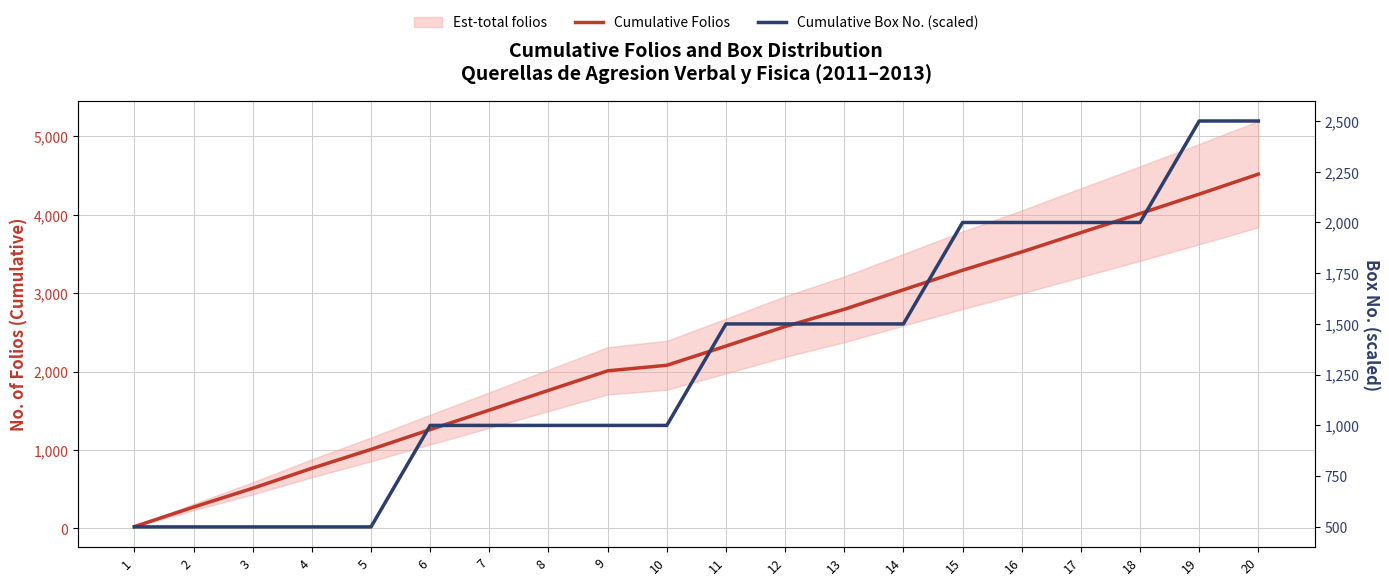

What is the average value of the Cumulative Folios series?

2267